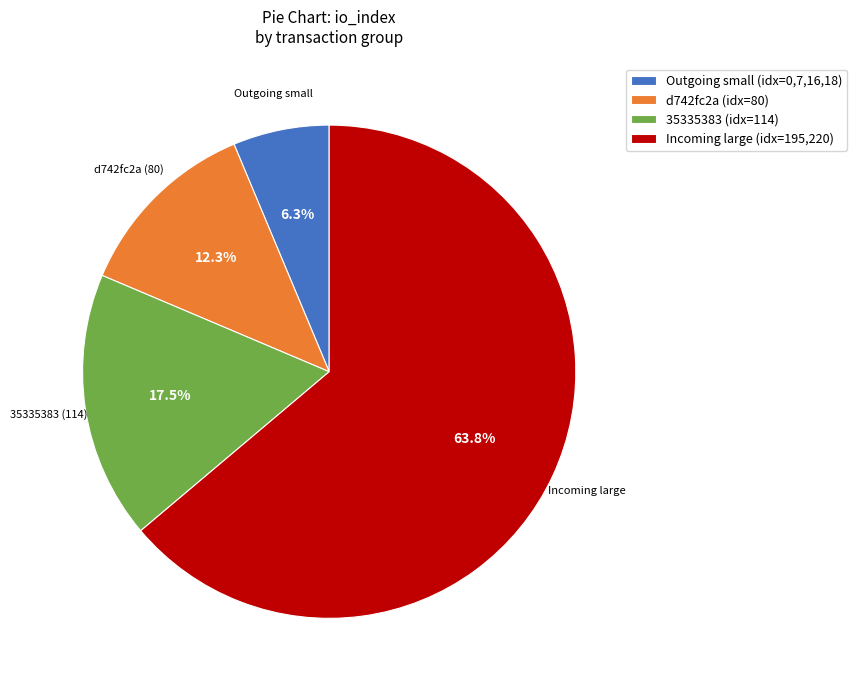

To the nearest percent, what is the average slice percentage?

25%